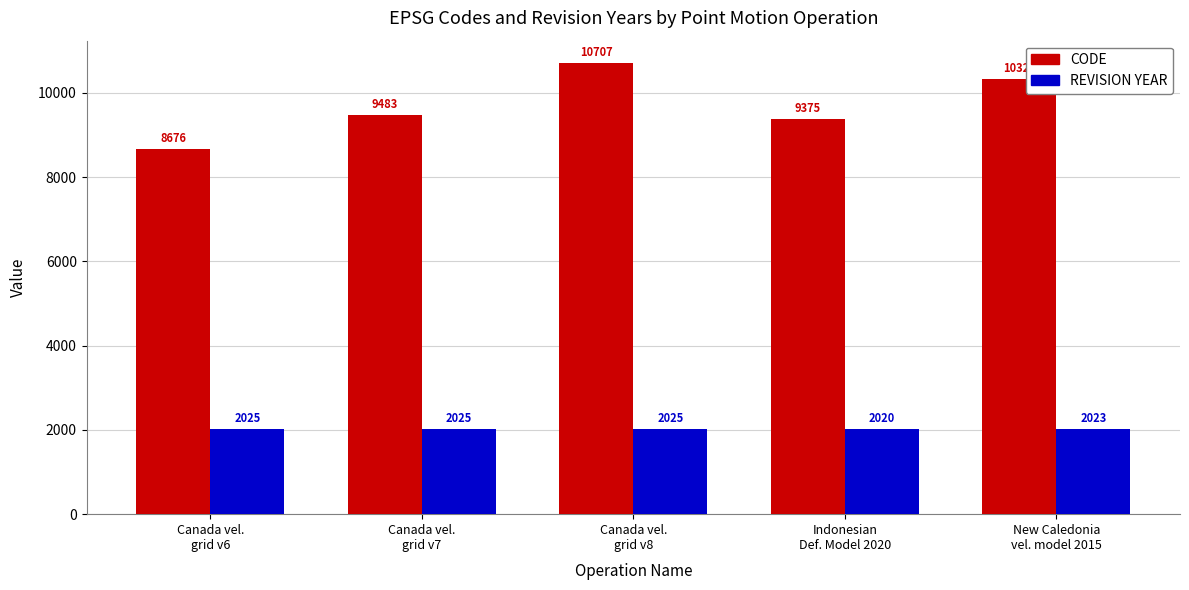

How many values in the REVISION YEAR series are below 2025?

2